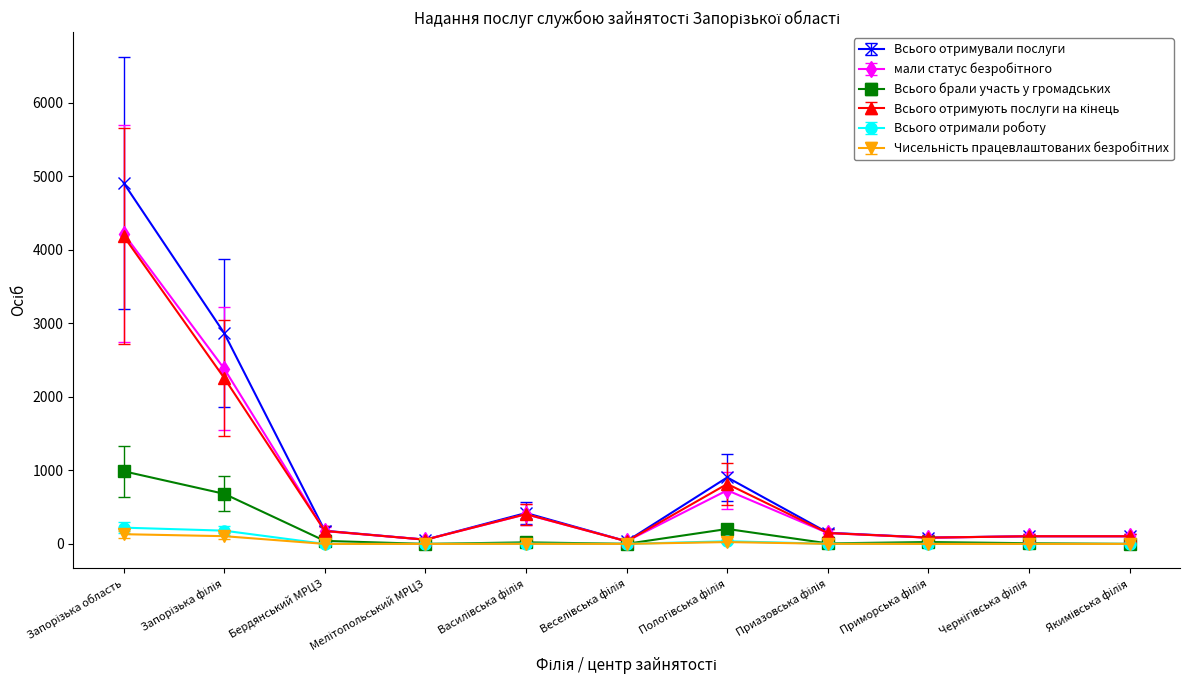

True or false: Всього отримали роботу has more than 0 points higher than both neighbors.

True